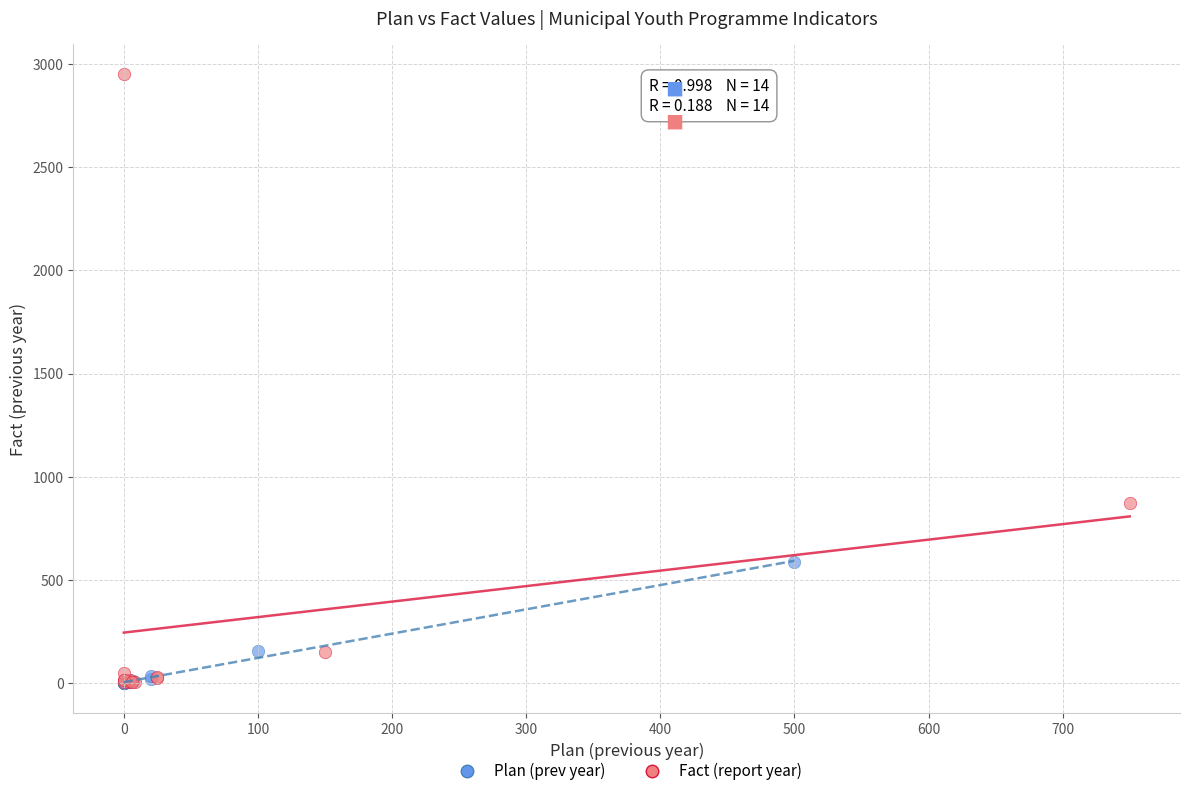

Which series contains the highest Y value?

Fact (report year)